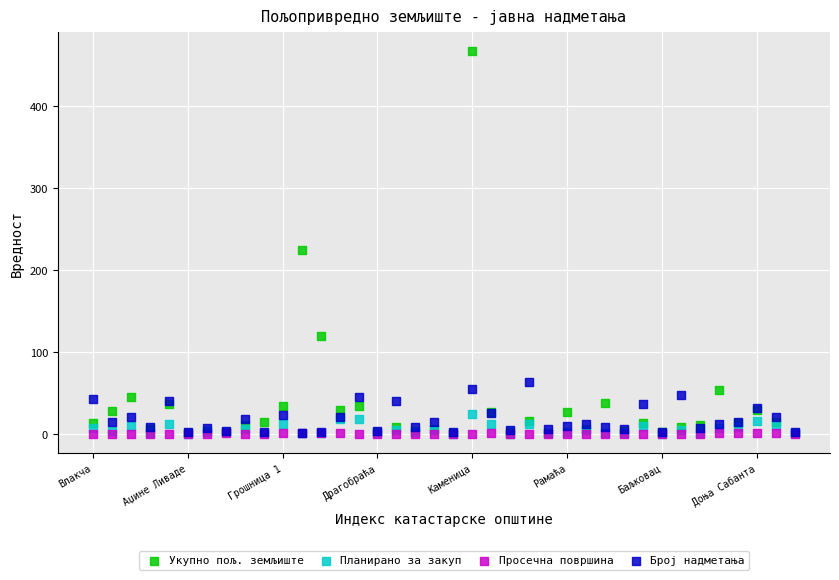

Which series reaches the maximum Y coordinate?

Укупно пољ. земљиште